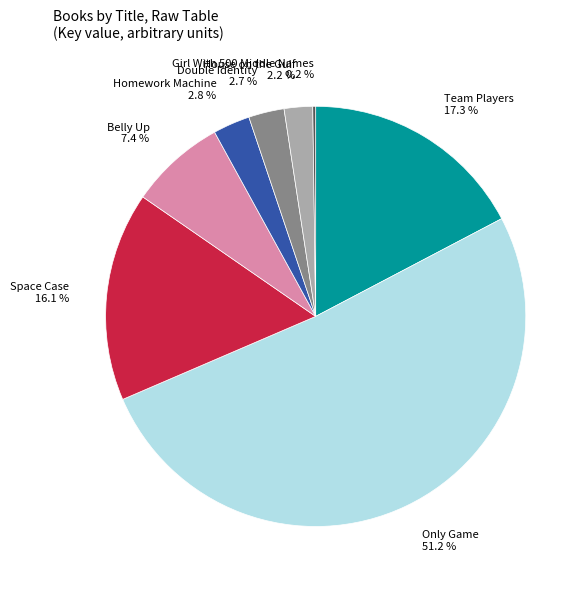

Is there a majority slice in this chart?

Yes